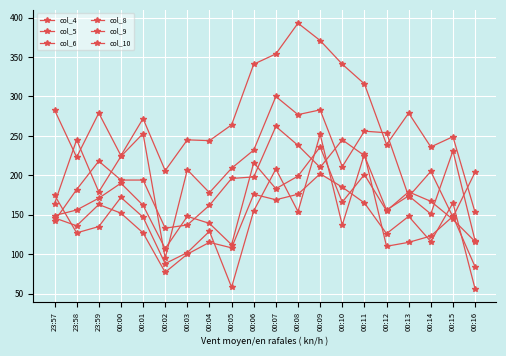

Is this an area chart (filled region under the line)?

No